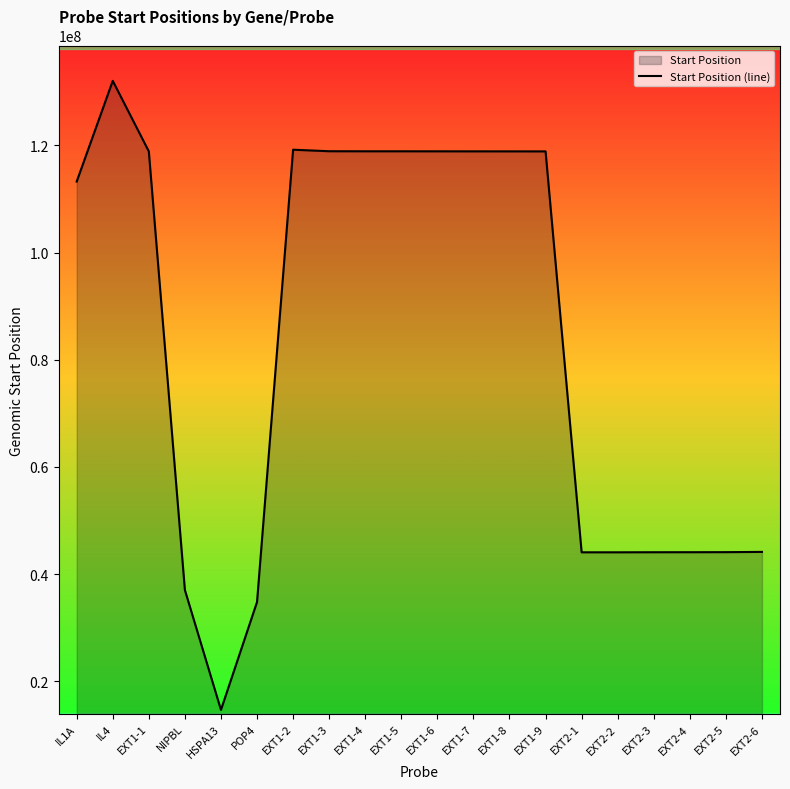

Reading left to right, transcribe all the data shown in this chart.

IL1A=113249259	IL4=132037613	EXT1-1=118881023	NIPBL=37038520	HSPA13=14668020	POP4=34798013	EXT1-2=119192403	EXT1-3=118911656	EXT1-4=118901100	EXT1-5=118899884	EXT1-6=118894311	EXT1-7=118888642	EXT1-8=118886211	EXT1-9=118881209	EXT2-1=44073701	EXT2-2=44074373	EXT2-3=44087321	EXT2-4=44092307	EXT2-5=44103031	EXT2-6=44149795